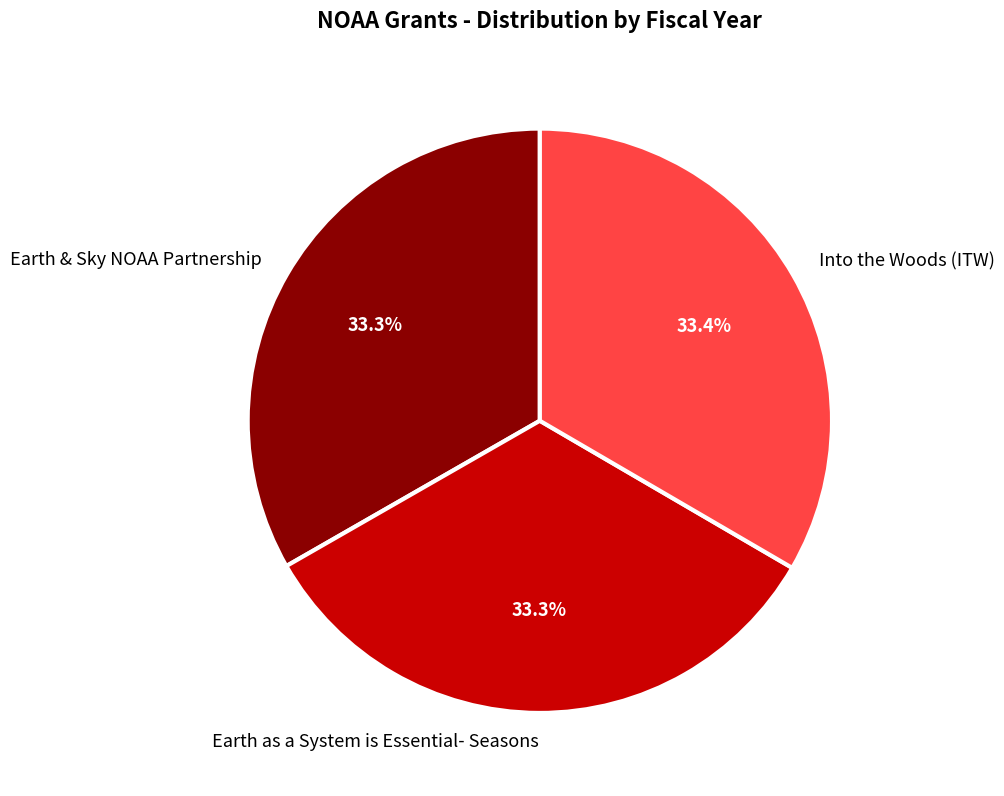

To the nearest percent, what portion does Earth & Sky NOAA Partnership represent?

33%